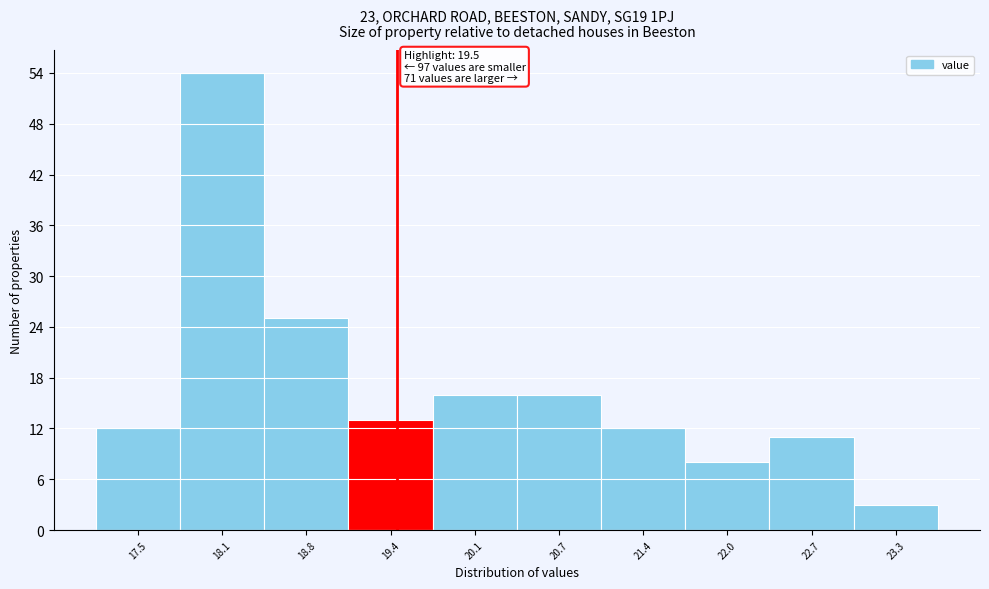

Over which range of the x-axis is the bar tallest?

17.8 to 18.5